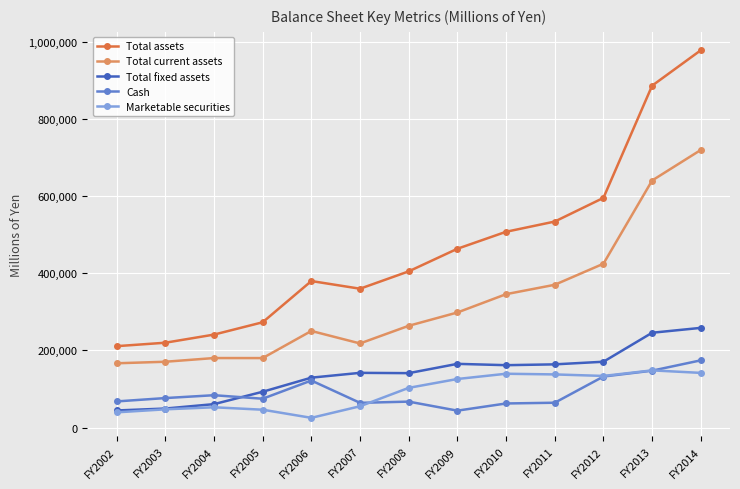

At which category is the sum across all series the highest?

FY2014